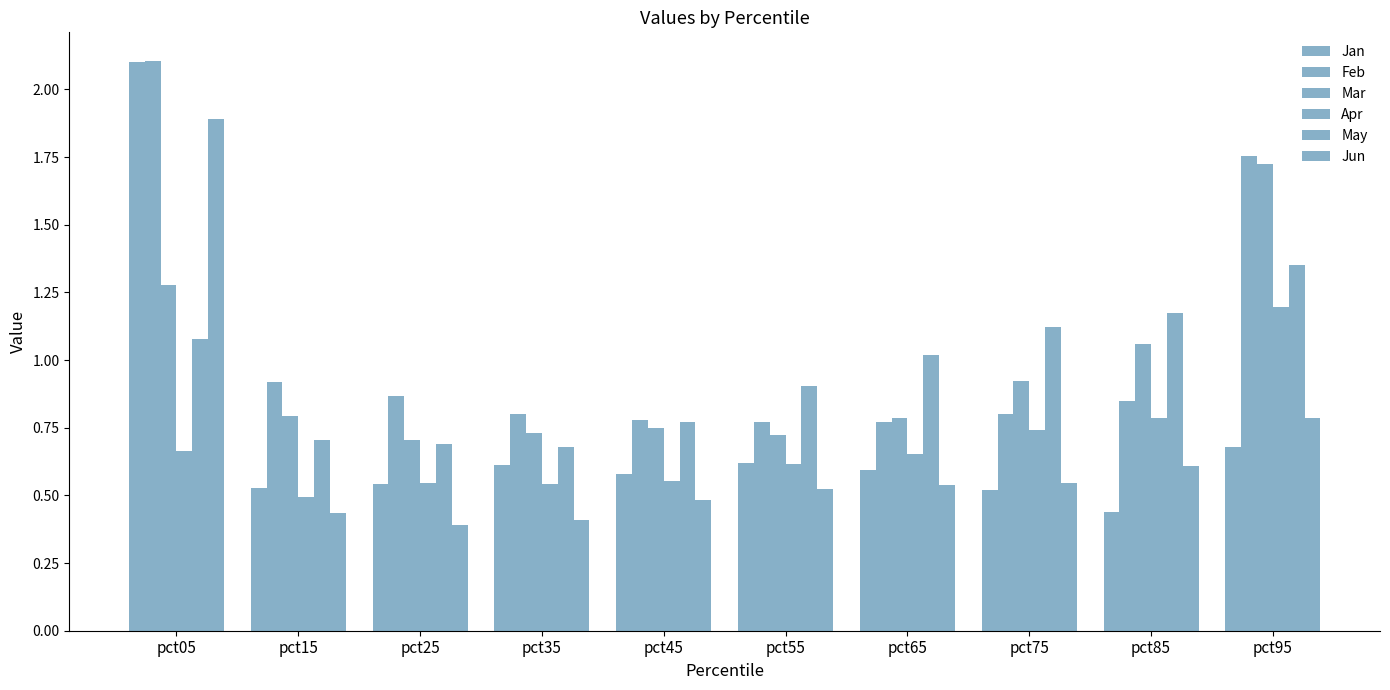

Rank the series at pct65 from highest to lowest value.

May, Mar, Feb, Apr, Jan, Jun